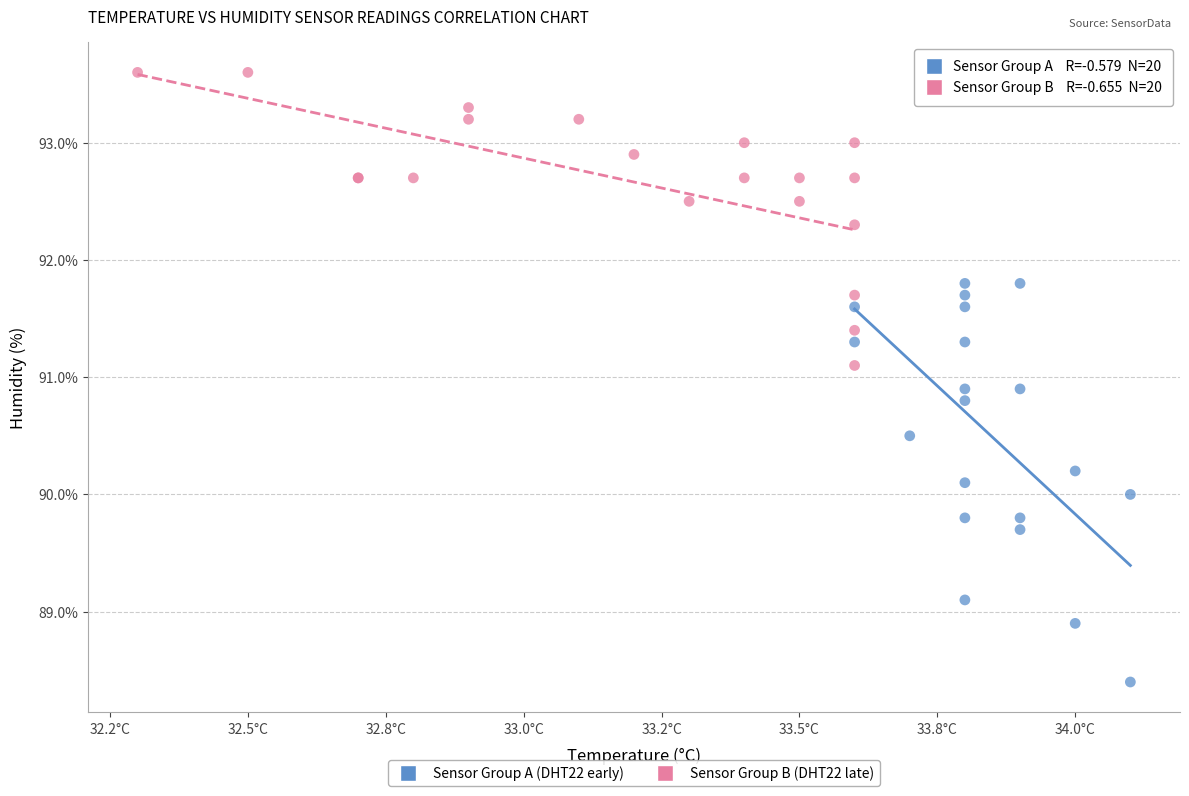

Which series reaches the maximum Y coordinate?

Sensor Group B (DHT22 late)